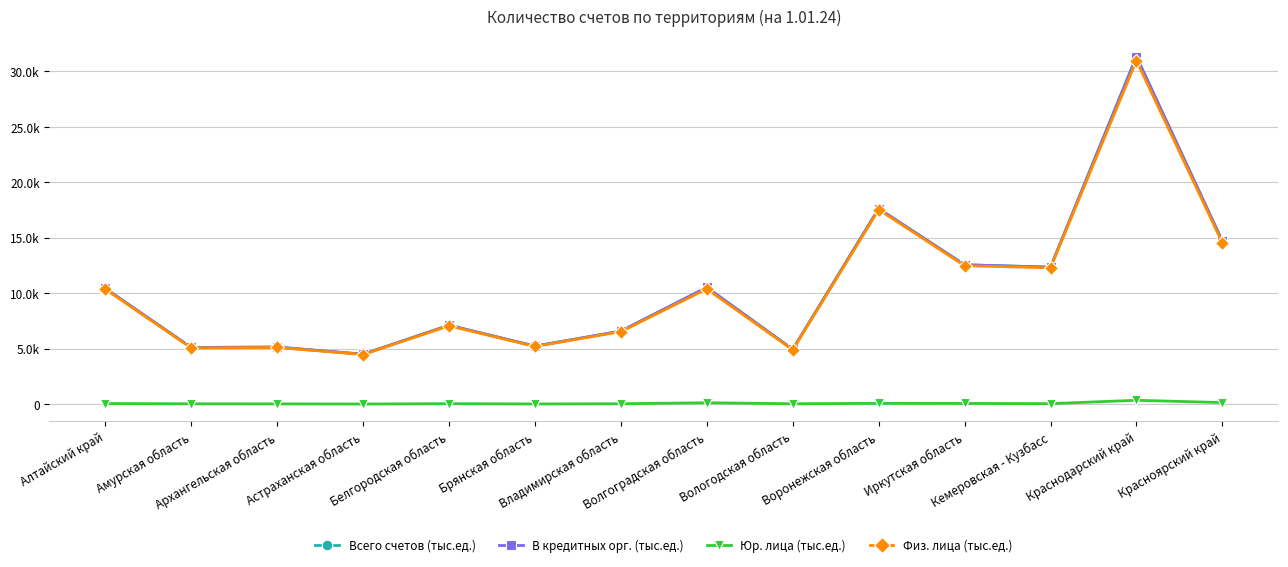

Where is the first local maximum for Всего счетов (тыс.ед.)?

Архангельская область